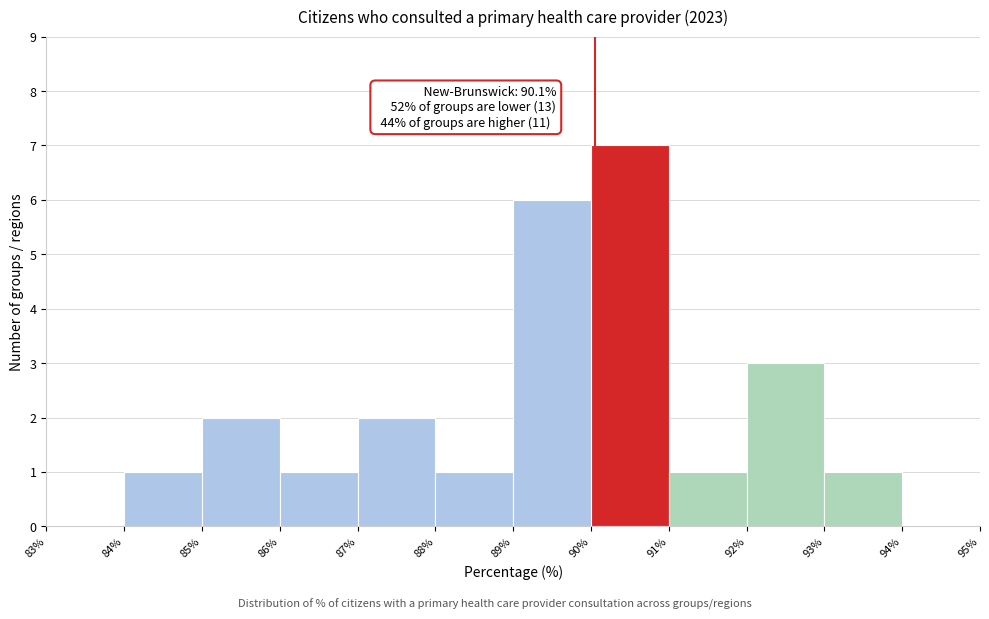

Over which range of the x-axis is the bar tallest?

90% to 91%